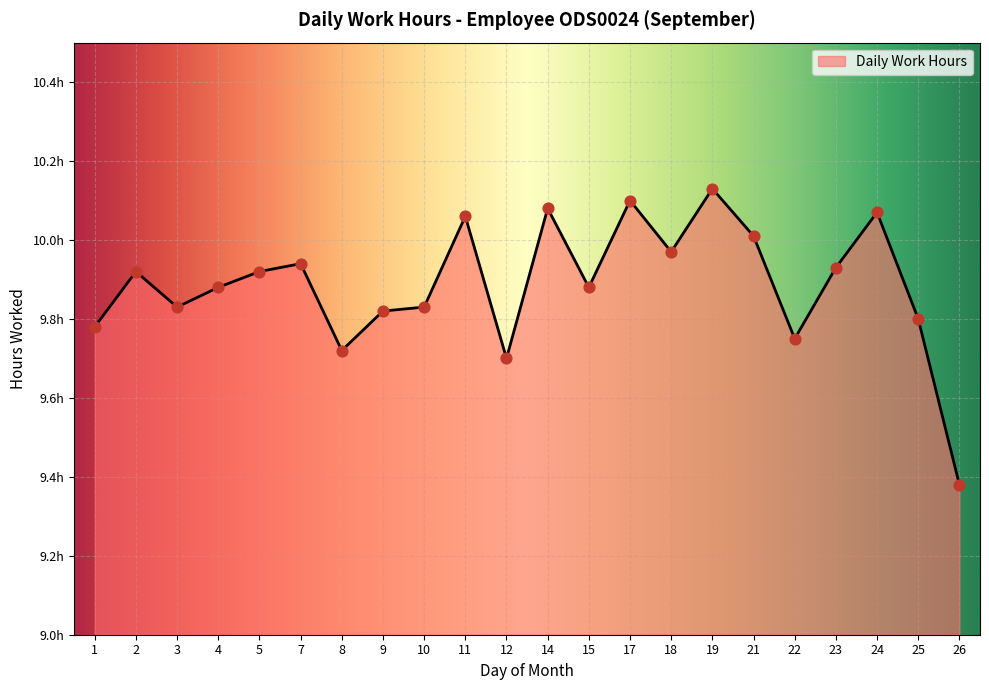

Between 25 and 19, which is larger?

19